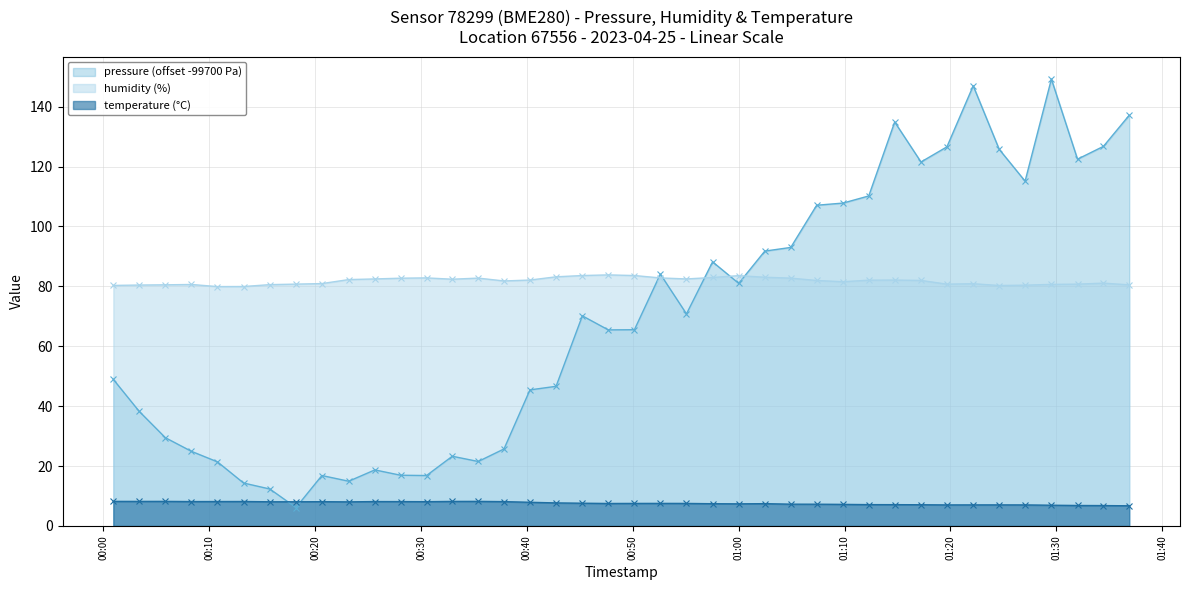

True or false: temperature (°C) has more than 0 points higher than both neighbors.

True